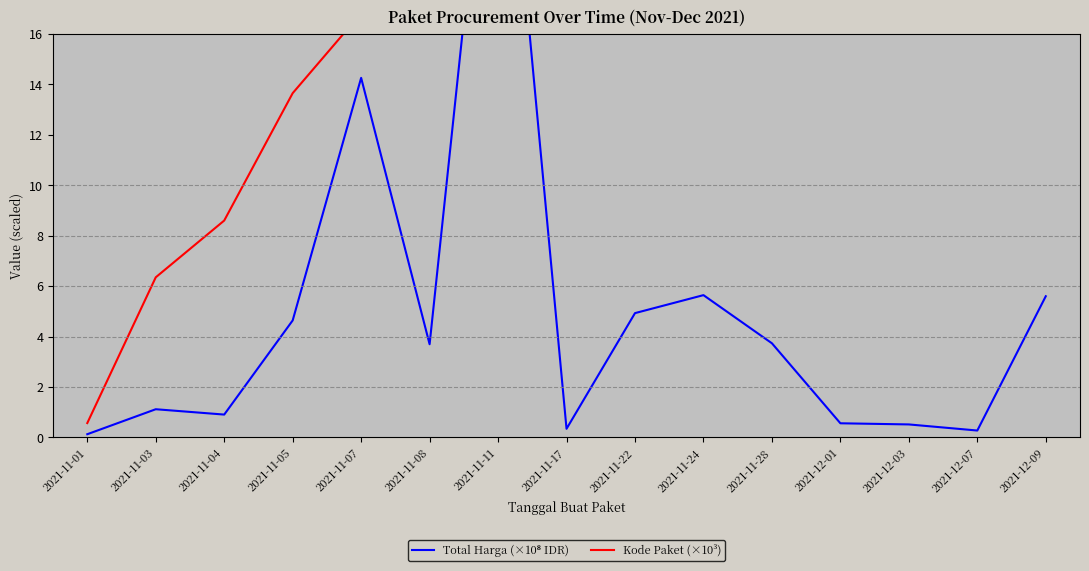

Reading left to right, what are all the values shown in this chart?

Total Harga (×10⁸ IDR): 2021-11-01=0.1	2021-11-03=1.1	2021-11-04=0.9	2021-11-05=4.6	2021-11-07=14.3	2021-11-08=3.7	2021-11-11=29.4	2021-11-17=0.3	2021-11-22=4.9	2021-11-24=5.6	2021-11-28=3.7	2021-12-01=0.6	2021-12-03=0.5	2021-12-07=0.3	2021-12-09=5.6
Kode Paket (×10³): 2021-11-01=0.6	2021-11-03=6.3	2021-11-04=8.6	2021-11-05=13.7	2021-11-07=16.8	2021-11-08=17.6	2021-11-11=28.3	2021-11-17=40.1	2021-11-22=55.8	2021-11-24=70.5	2021-11-28=91.1	2021-12-01=103.5	2021-12-03=117.8	2021-12-07=128.5	2021-12-09=139.8